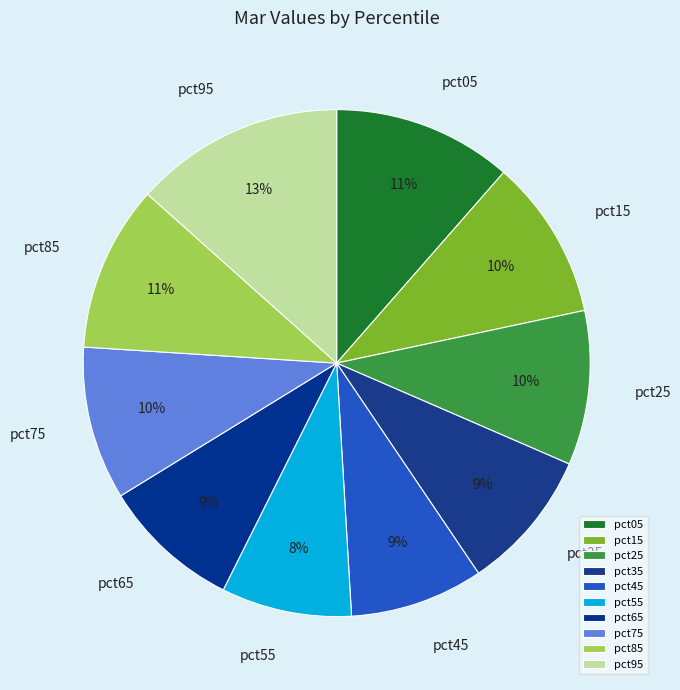

How many slices are in this pie chart?

10